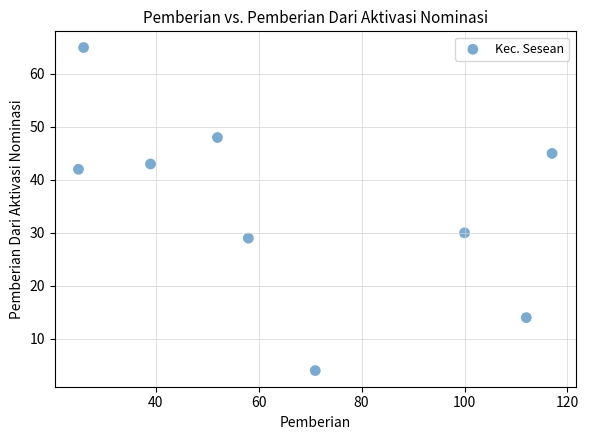

What is the average Y value?

36